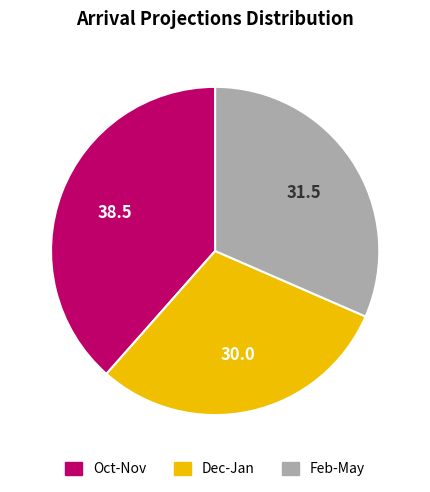

Is there a majority slice in this chart?

No